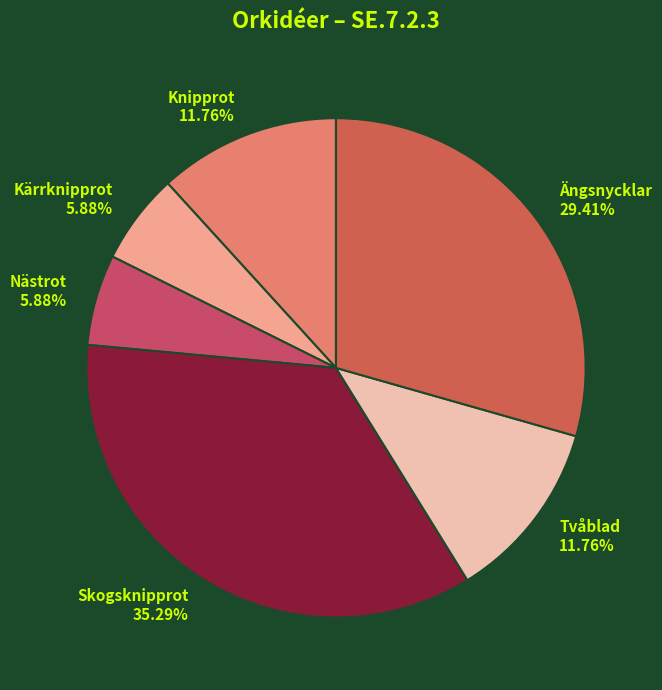

Is there a majority slice in this chart?

No